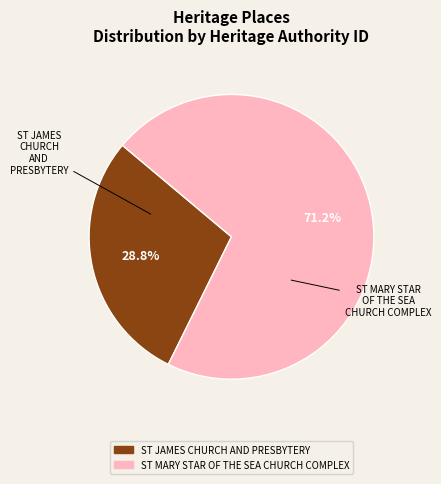

Count the number of slices in the pie.

2